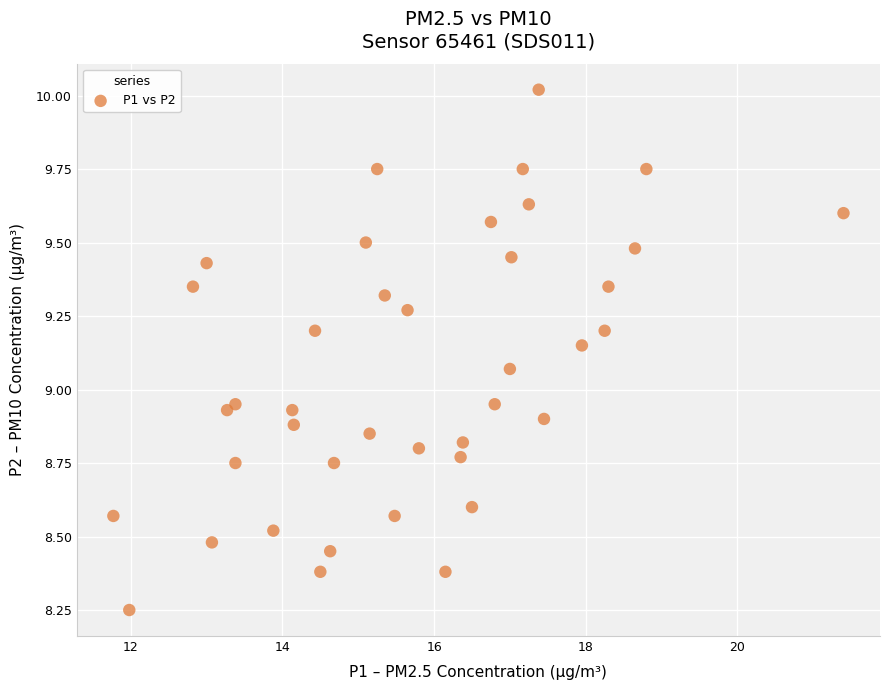

What is the range of Y values (max minus min)?

1.8